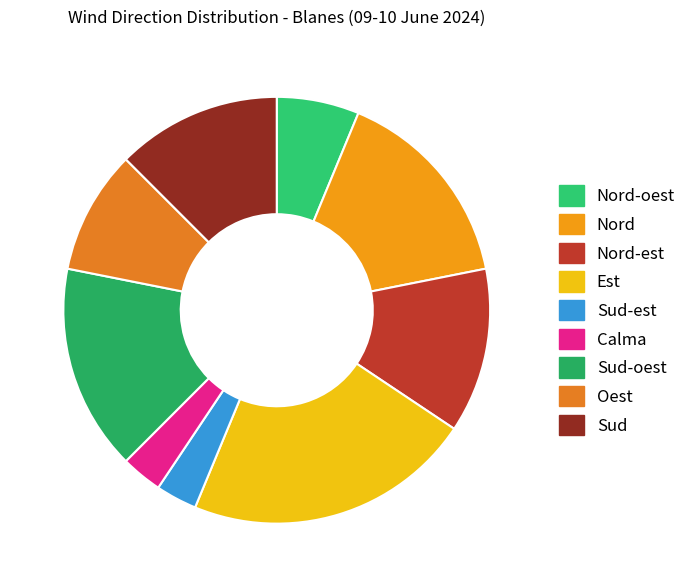

True or false: Calma accounts for 1% of the total.

False